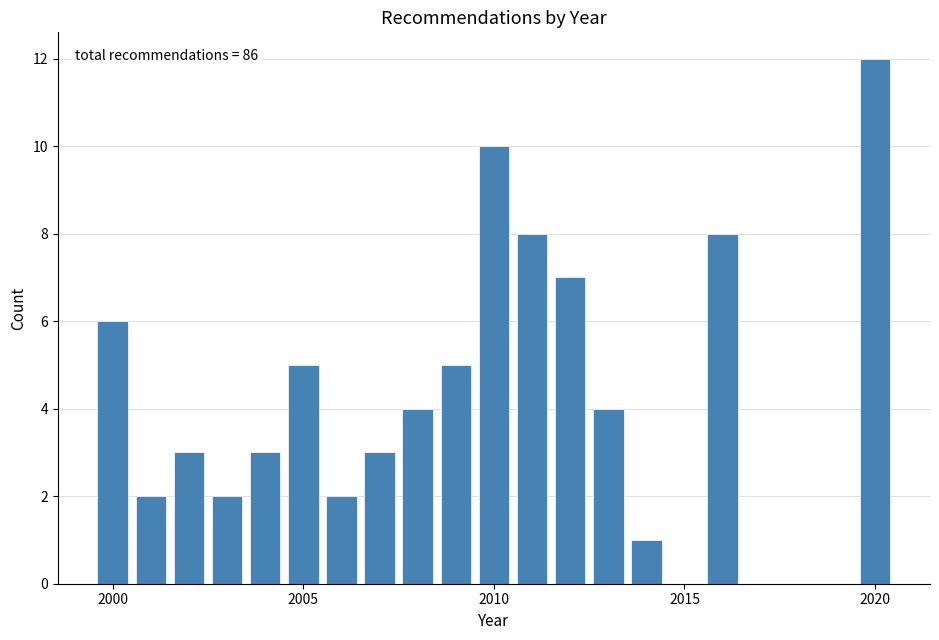

Around what value on the x-axis is the tallest bar? Give the approximate position of its centre, as read against the axis.

2020.0